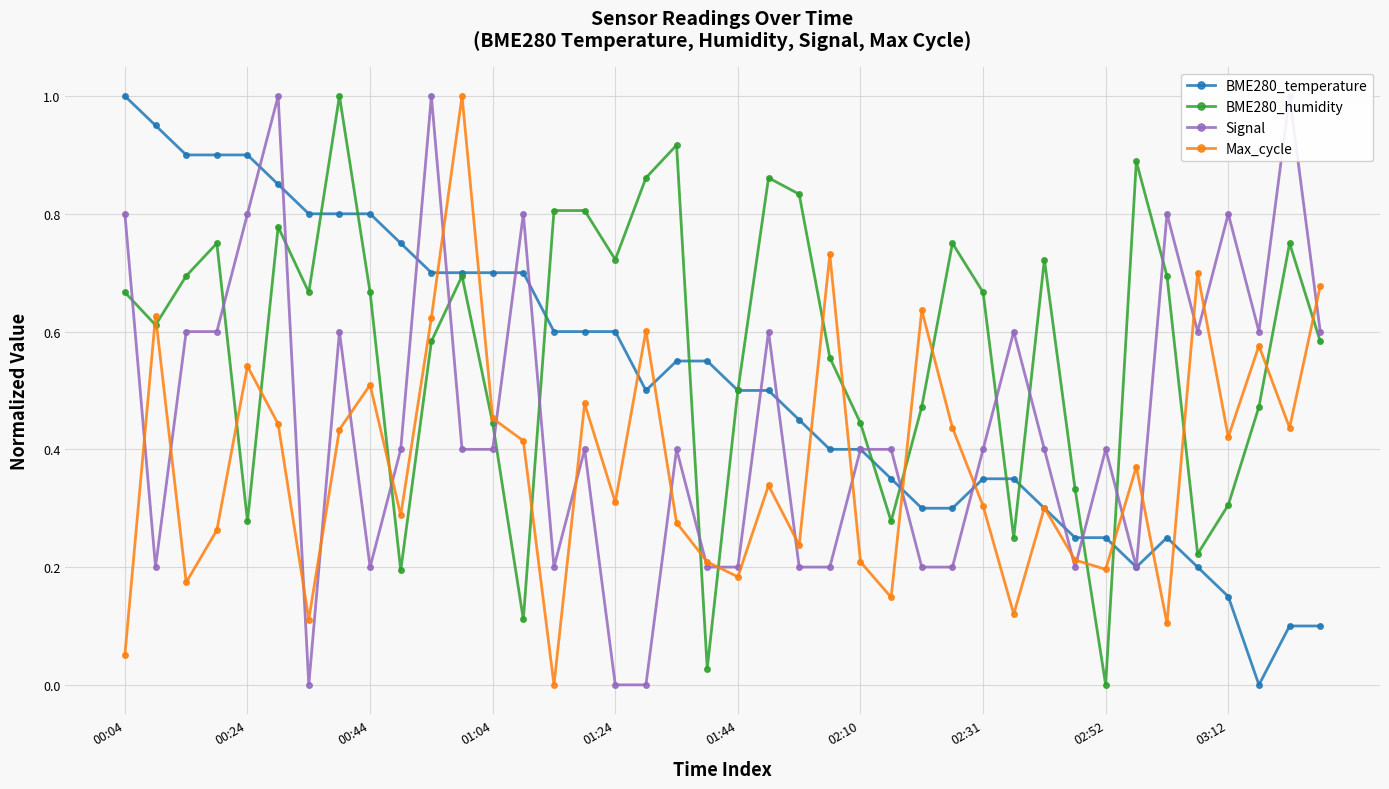

What is the average value of the Signal series?

0.4